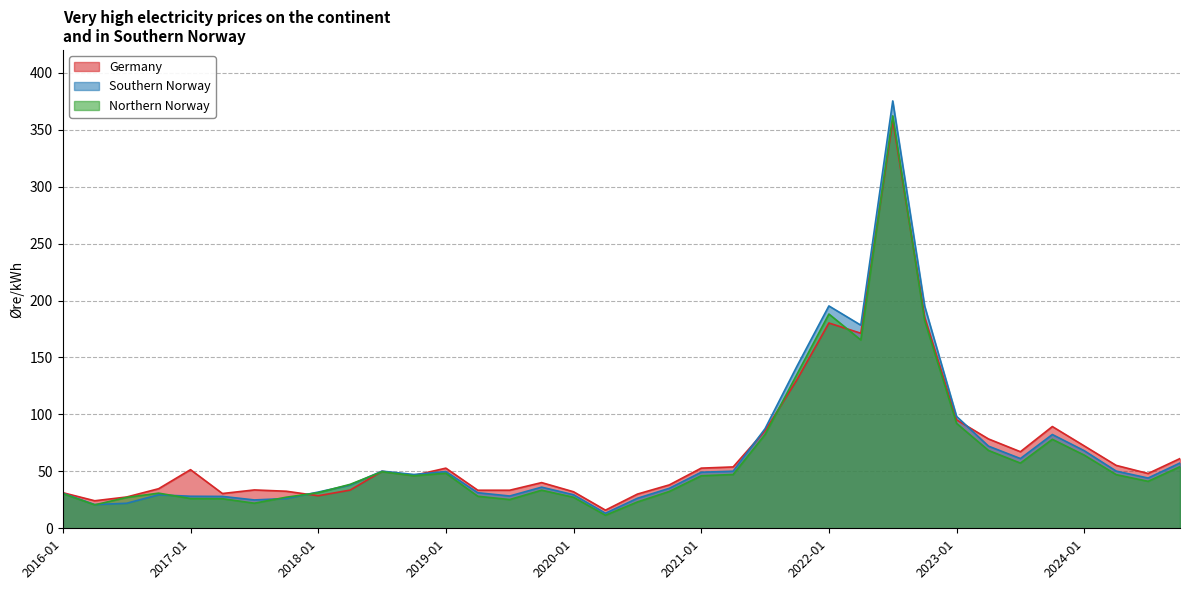

Read the Germany value at 2020-10.

38.1